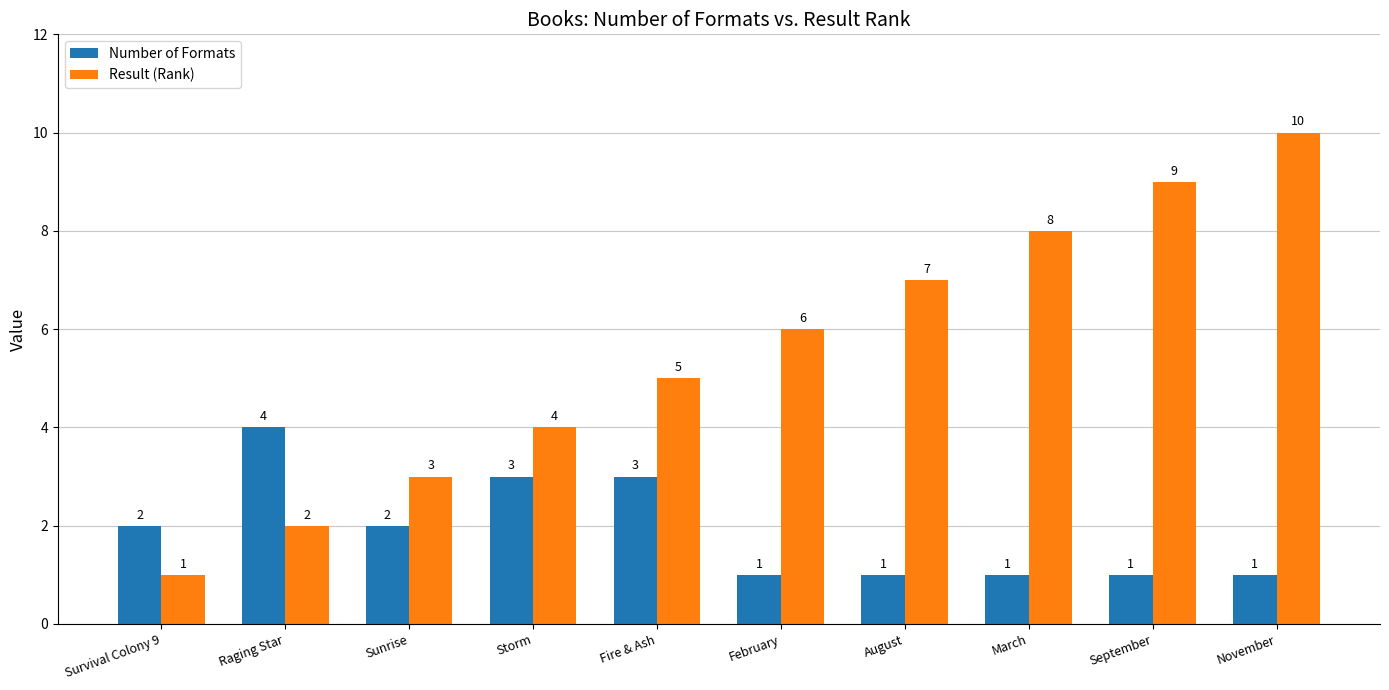

What is the minimum value for Result (Rank)?

1